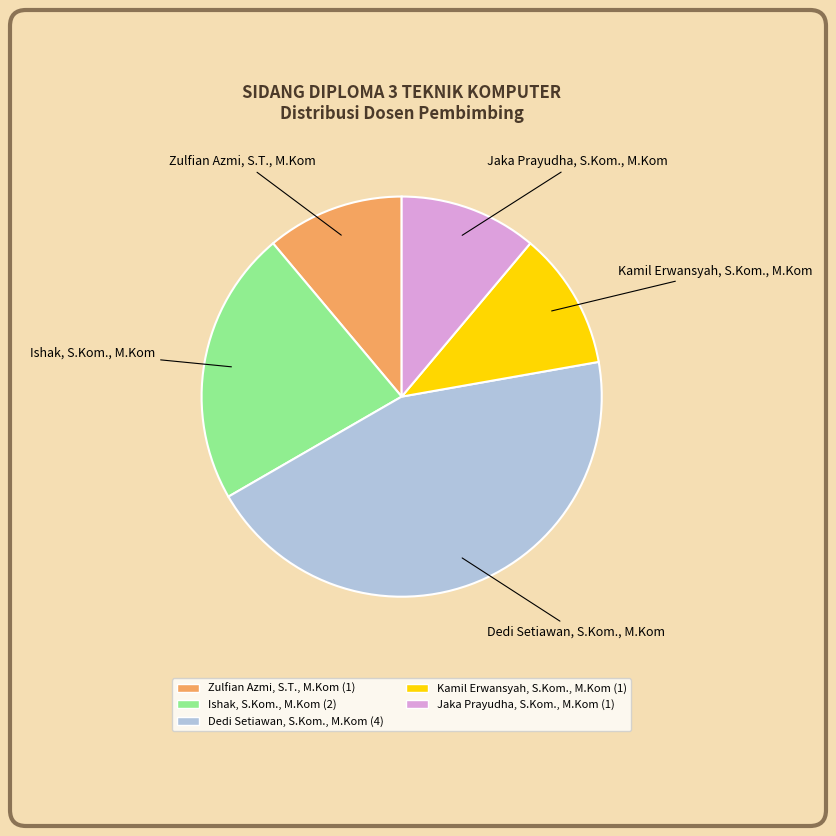

Do Jaka Prayudha, S.Kom., M.Kom and Dedi Setiawan, S.Kom., M.Kom together represent more than half of the pie?

Yes